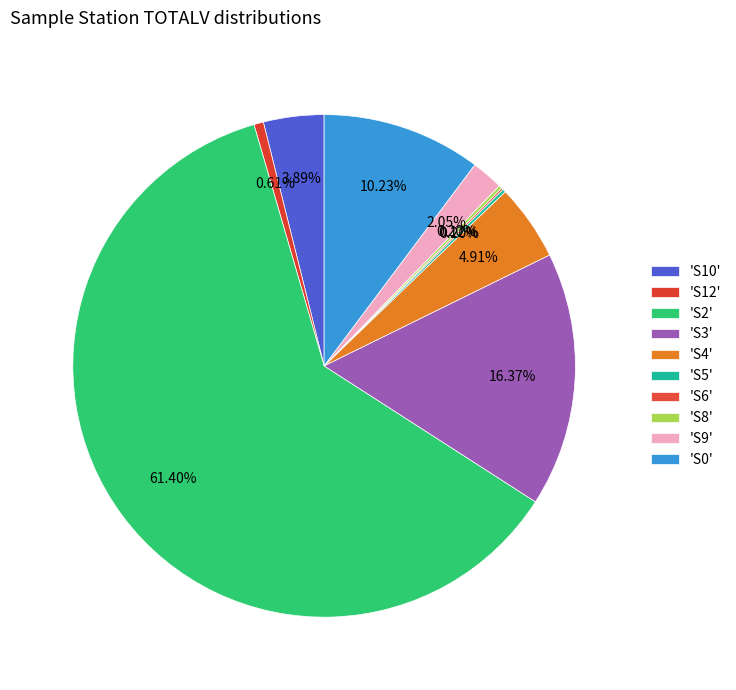

Which slice is the largest?

S2